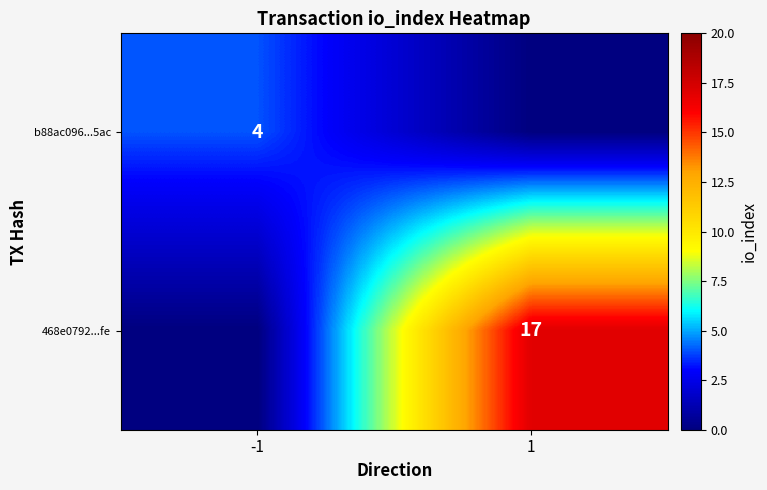

What is the greatest value displayed?

17